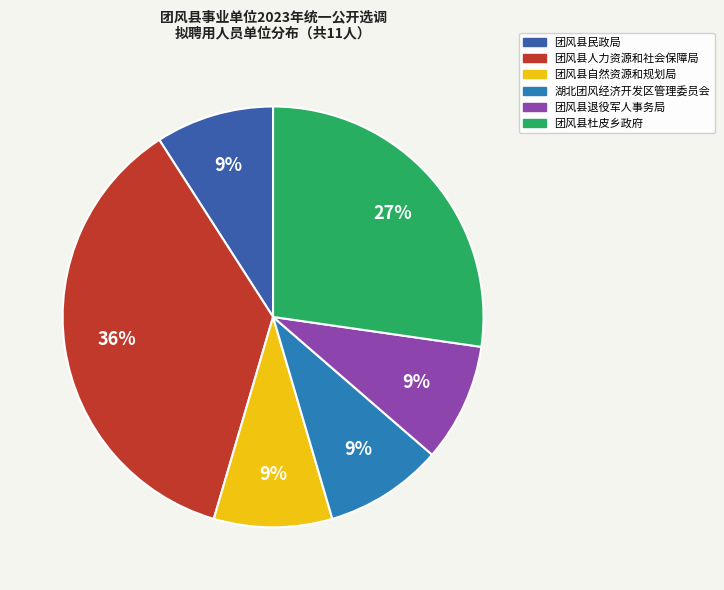

The 团风县人力资源和社会保障局 slice represents 48% of the pie. True or false?

False